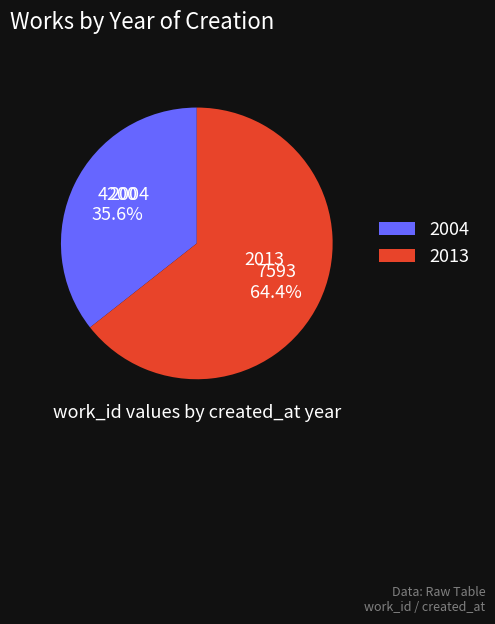

Do 2004 and 2013 together represent more than half of the pie?

Yes